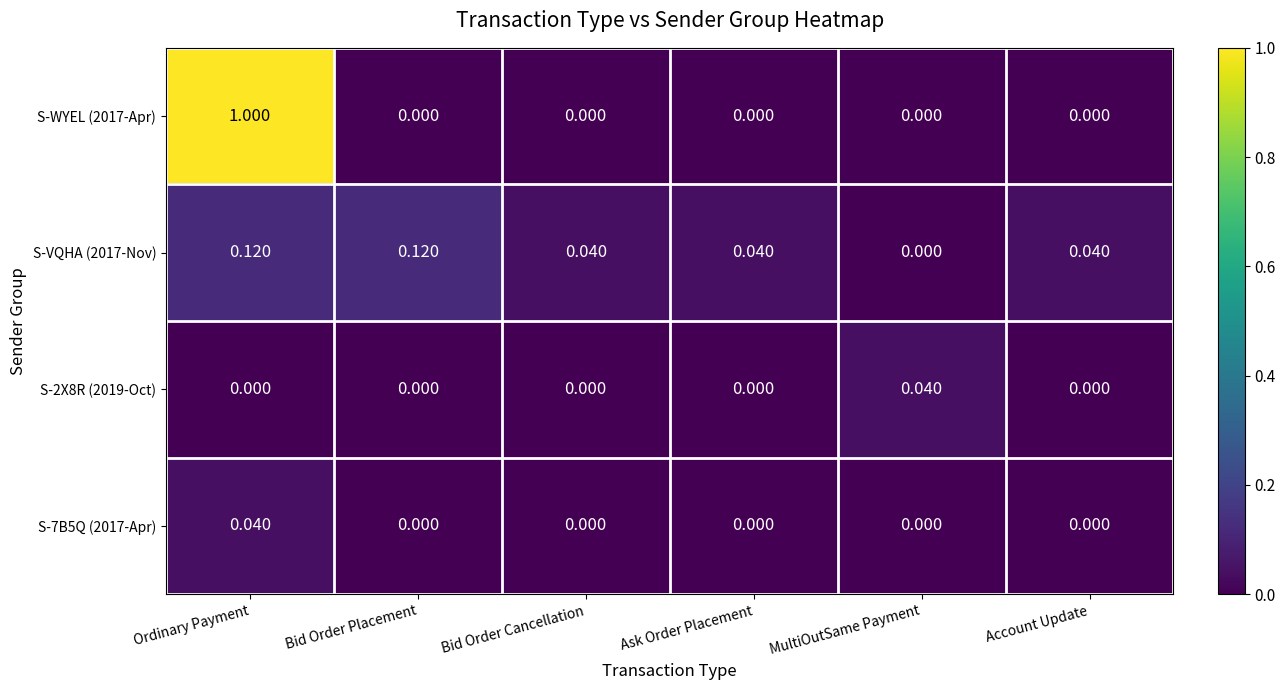

At which label does S-WYEL (2017-Apr) reach its peak?

Ordinary Payment